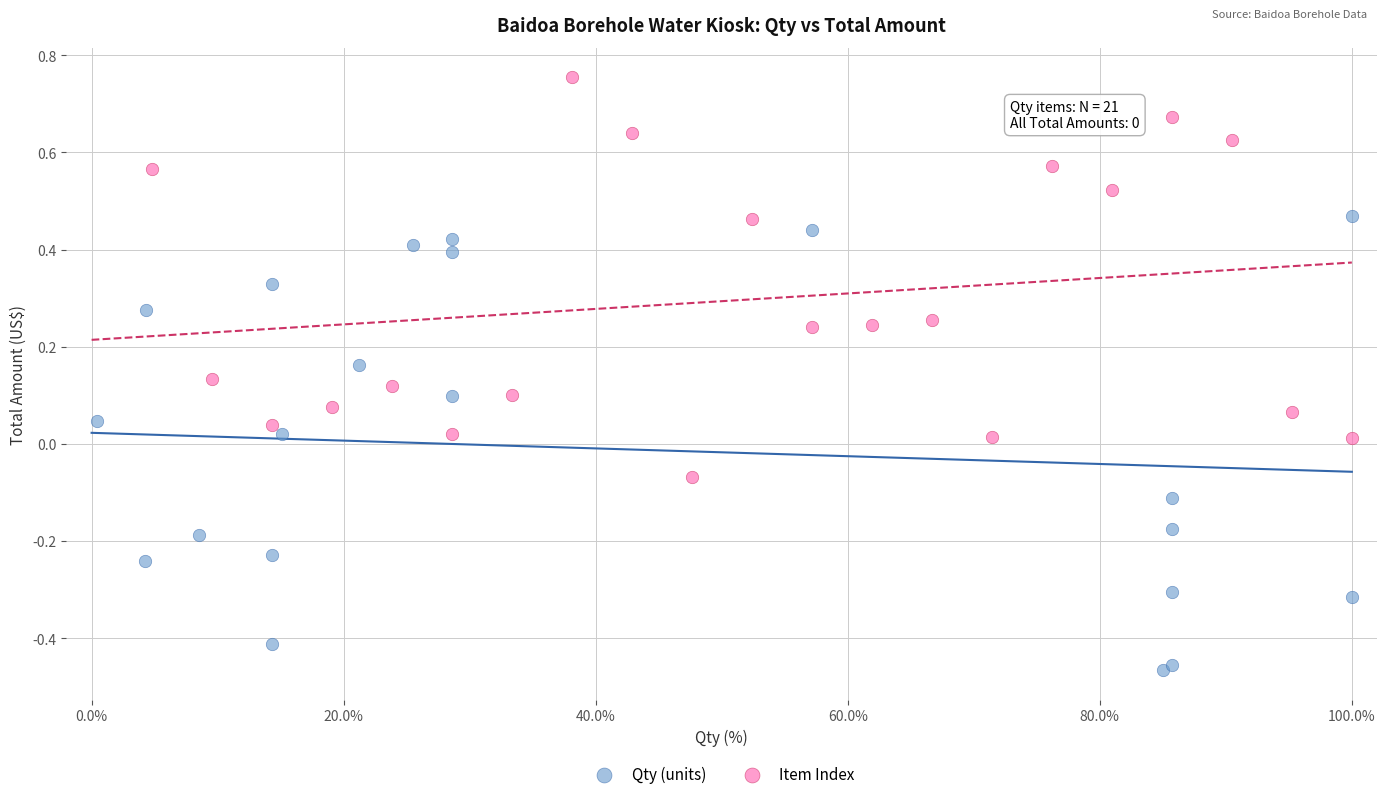

Which series has the largest Y range (max minus min)?

Qty (units)